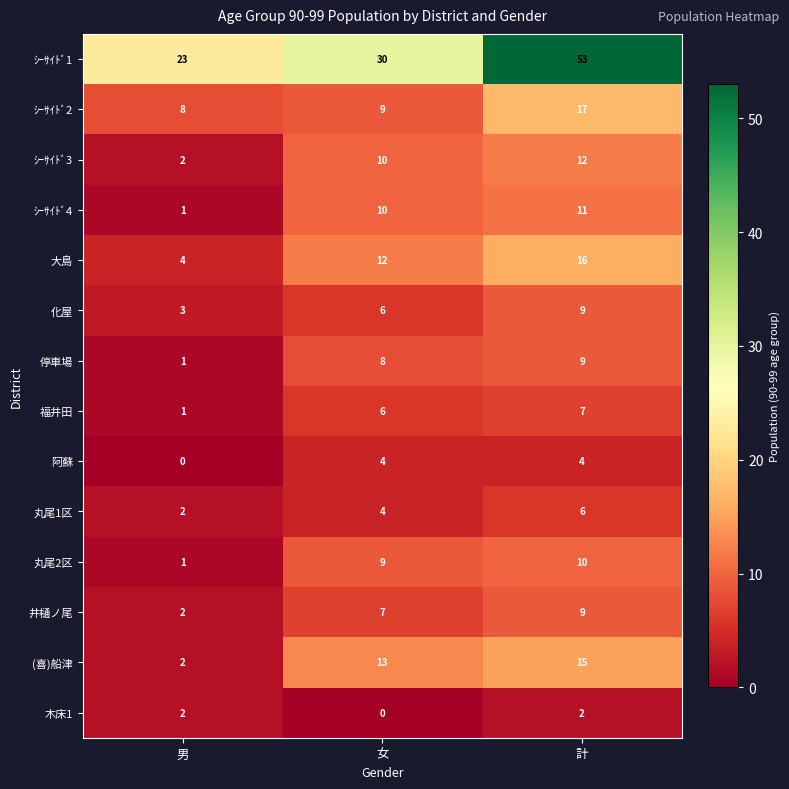

Which series has the largest range (max minus min)?

ｼｰｻｲﾄﾞ1